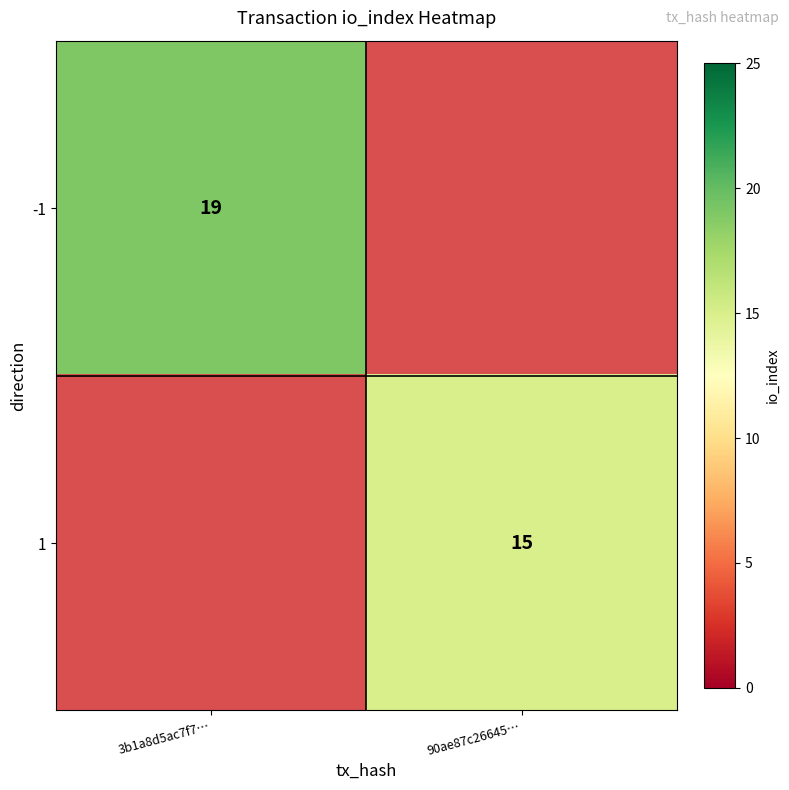

Count the number of categories in the chart.

2